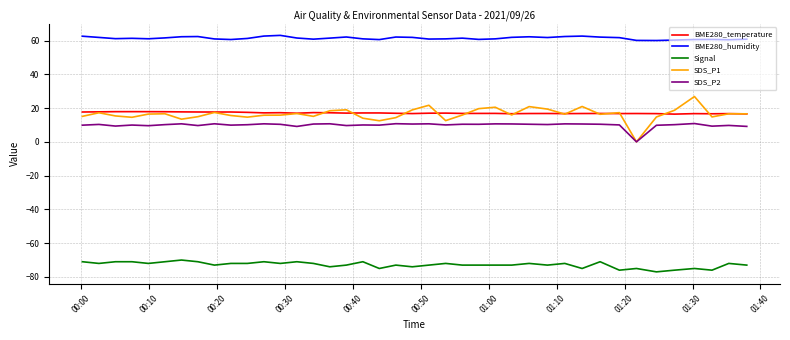

Which series has the largest total across all categories?

BME280_humidity